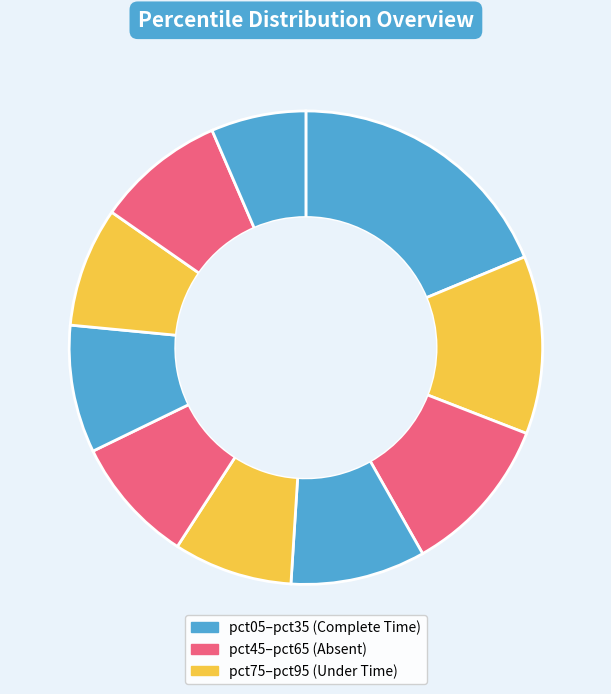

Count the number of slices in the pie.

10